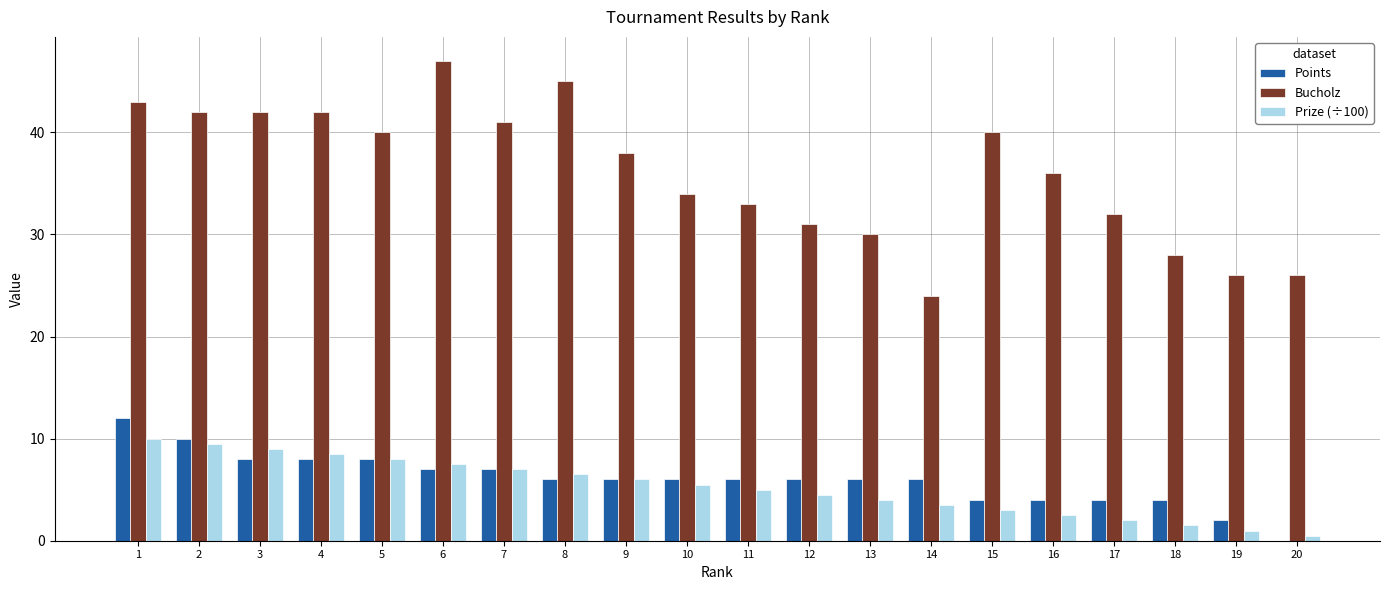

What value does the Bucholz series have at 6?

47.0